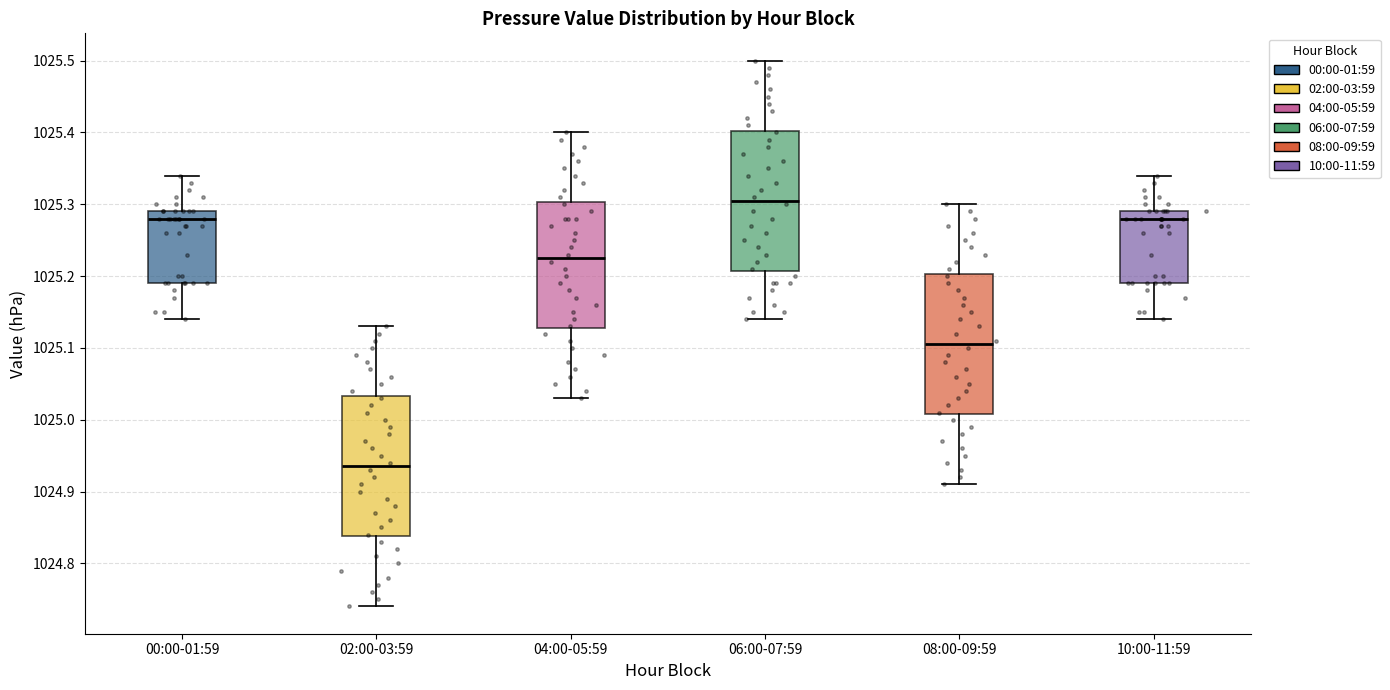

Reading left to right, read every box against the y-axis: the position of its median line, the range the box covers, and the ends of its whiskers. The values are not printed on the chart, so give them approximately, as read against the axis.

00:00-01:59: median 1025.28, box 1025.19 to 1025.29, whiskers 1025.14 to 1025.34
02:00-03:59: median 1024.94, box 1024.84 to 1025.03, whiskers 1024.74 to 1025.13
04:00-05:59: median 1025.23, box 1025.13 to 1025.30, whiskers 1025.03 to 1025.40
06:00-07:59: median 1025.31, box 1025.21 to 1025.40, whiskers 1025.14 to 1025.50
08:00-09:59: median 1025.11, box 1025.01 to 1025.20, whiskers 1024.91 to 1025.30
10:00-11:59: median 1025.28, box 1025.19 to 1025.29, whiskers 1025.14 to 1025.34